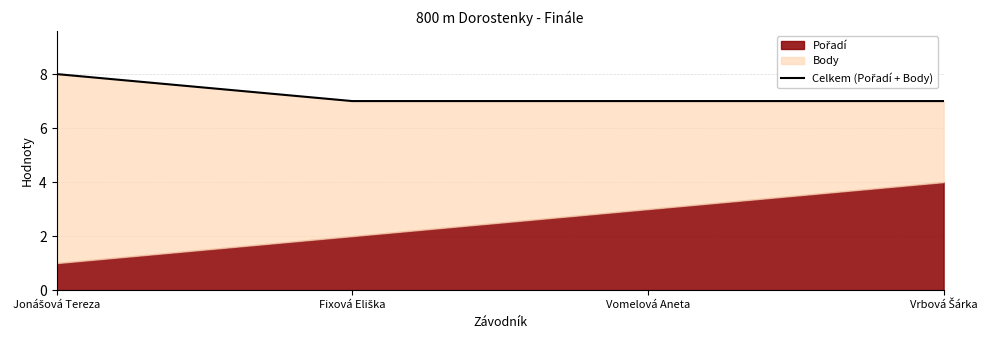

Does the chart display data point markers on the line(s)?

No